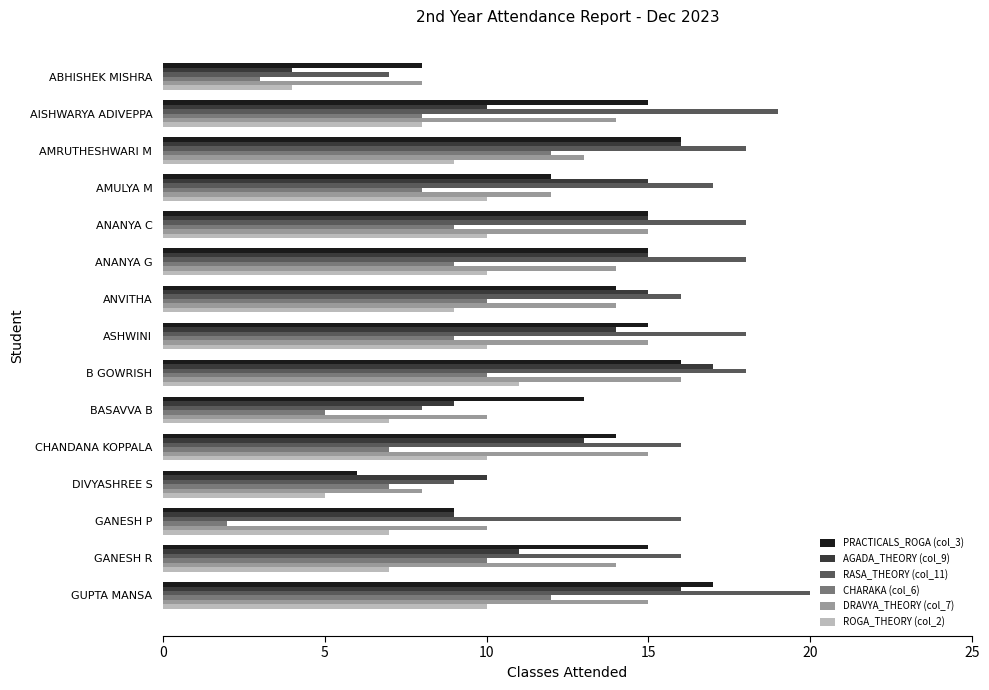

What is the difference between the maximum and second lowest values in the AGADA_THEORY (col_9) series?

8